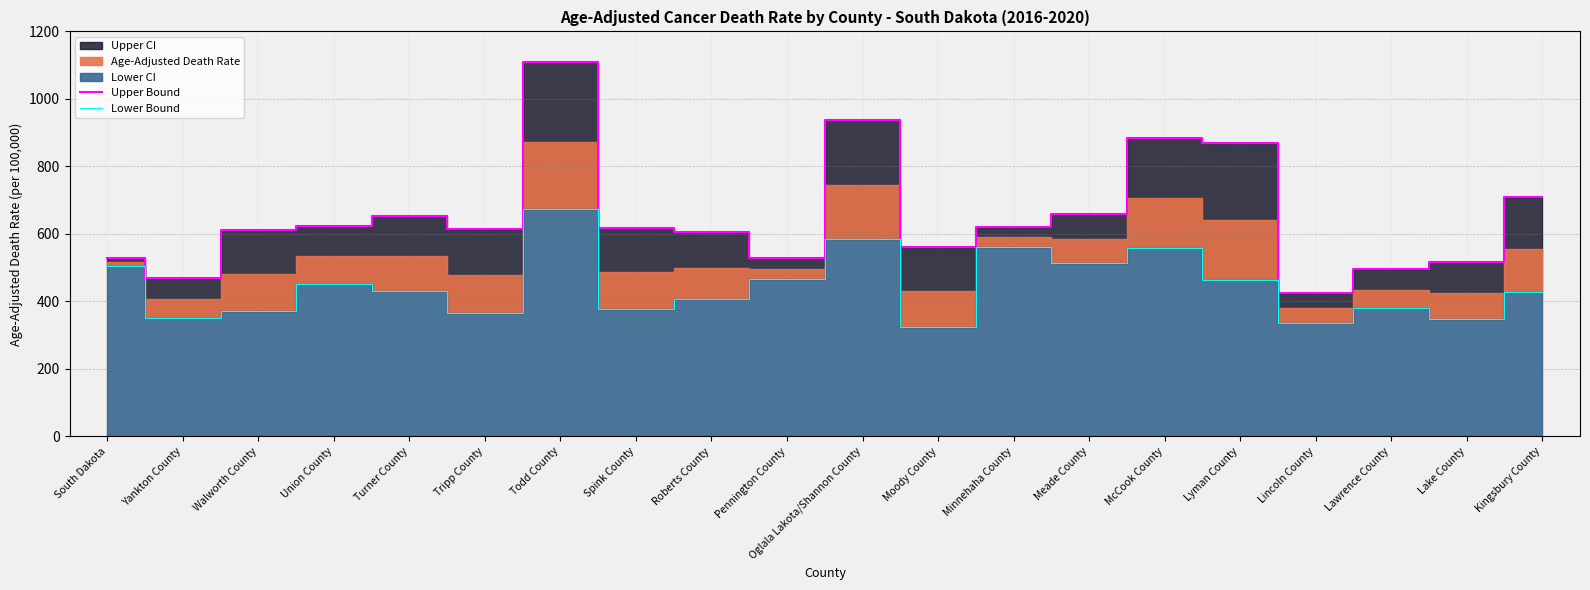

Which series changed the most between Turner County and Lake County?

Upper Bound